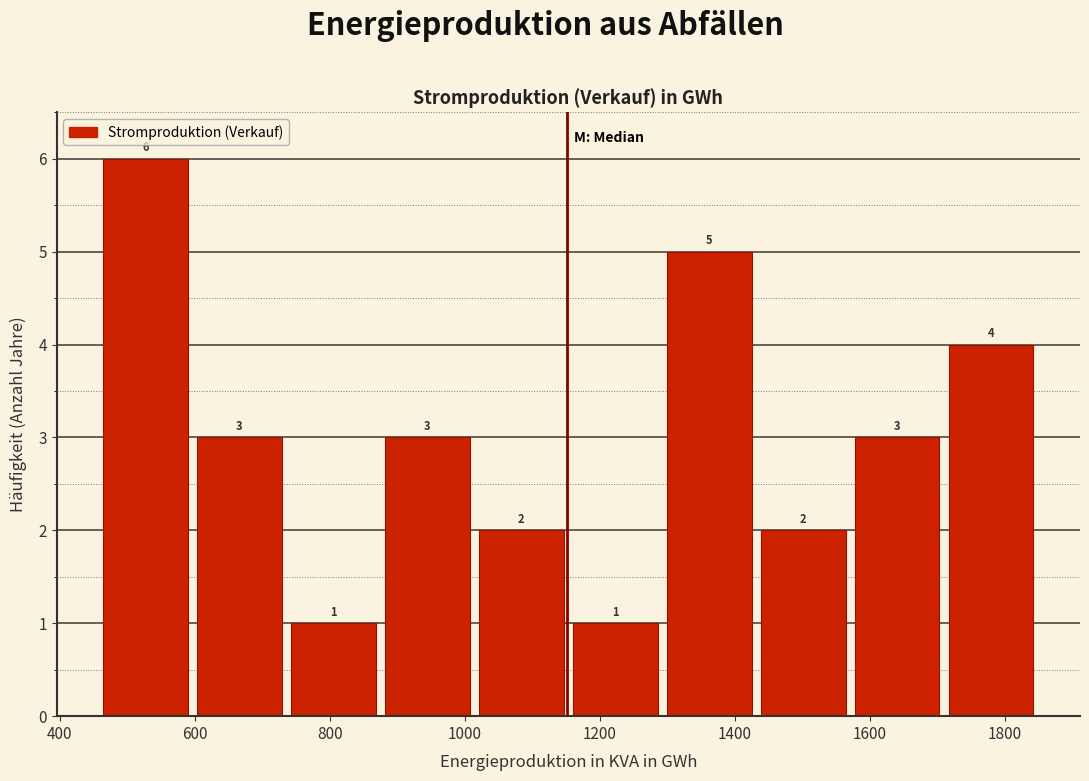

Reading left to right, transcribe this chart: for each bar, give the range it covers on the x-axis and its height. The bar edges are not printed on the chart, so give them approximately, as read against the axis.

460 to 600: 6
600 to 740: 3
740 to 880: 1
880 to 1020: 3
1020 to 1160: 2
1160 to 1300: 1
1300 to 1440: 5
1440 to 1580: 2
1580 to 1720: 3
1720 to 1860: 4